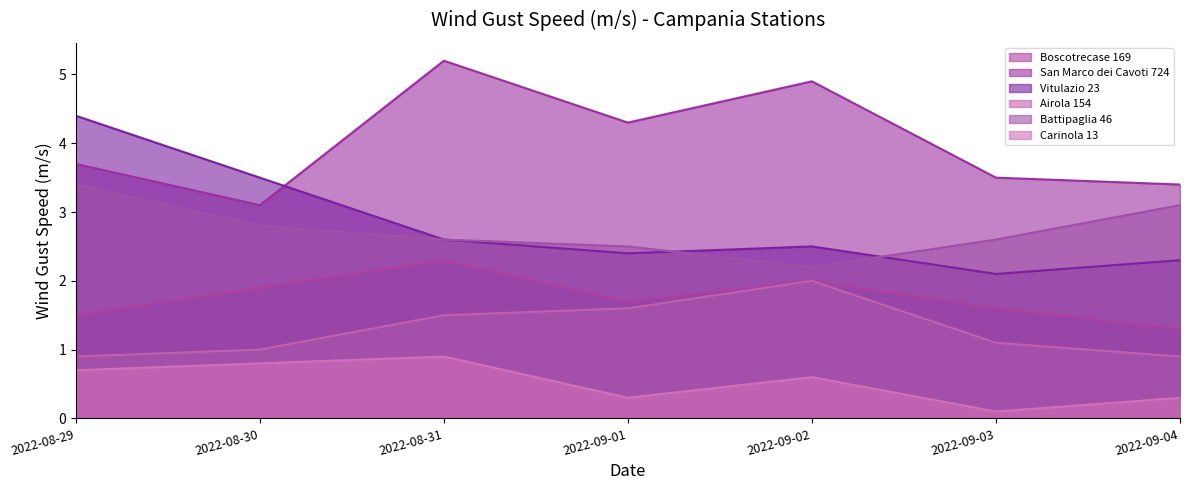

True or false: Boscotrecase 169 and Carinola 13 intersect in this chart.

False